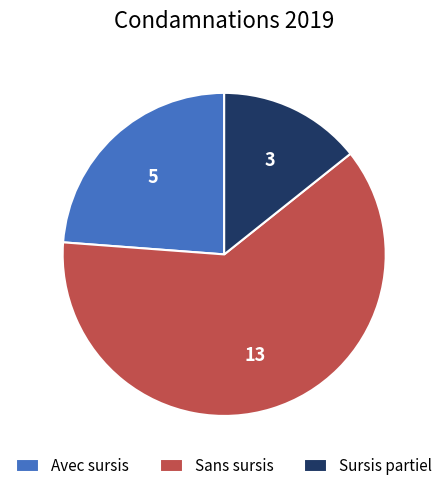

What is the ratio of the value at Avec sursis to the value at Sursis partiel?

1.7